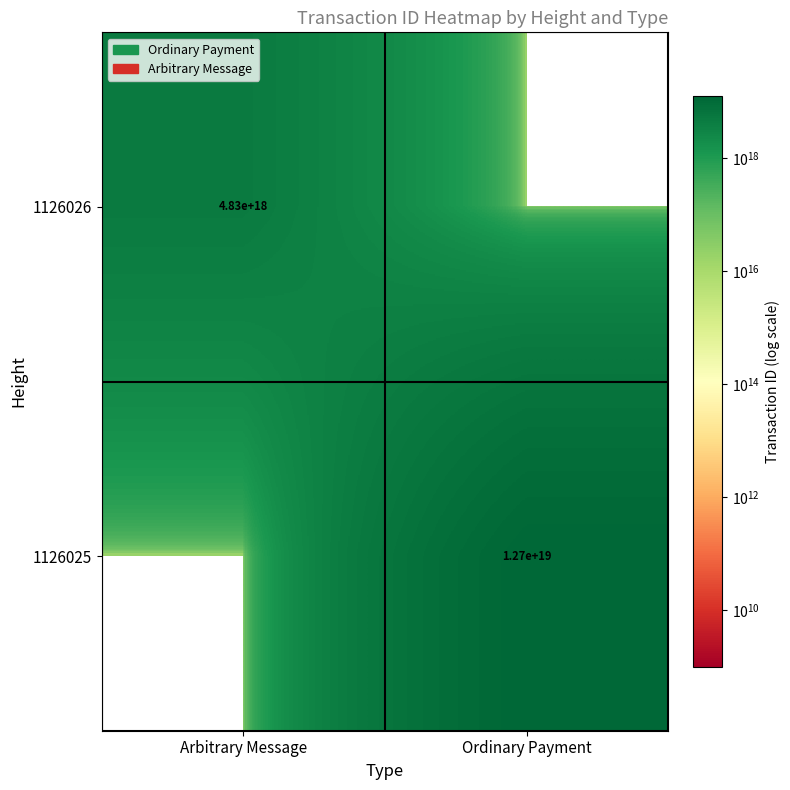

True or false: 1126026 has a value of 4830000000000000000 at Arbitrary Message.

True